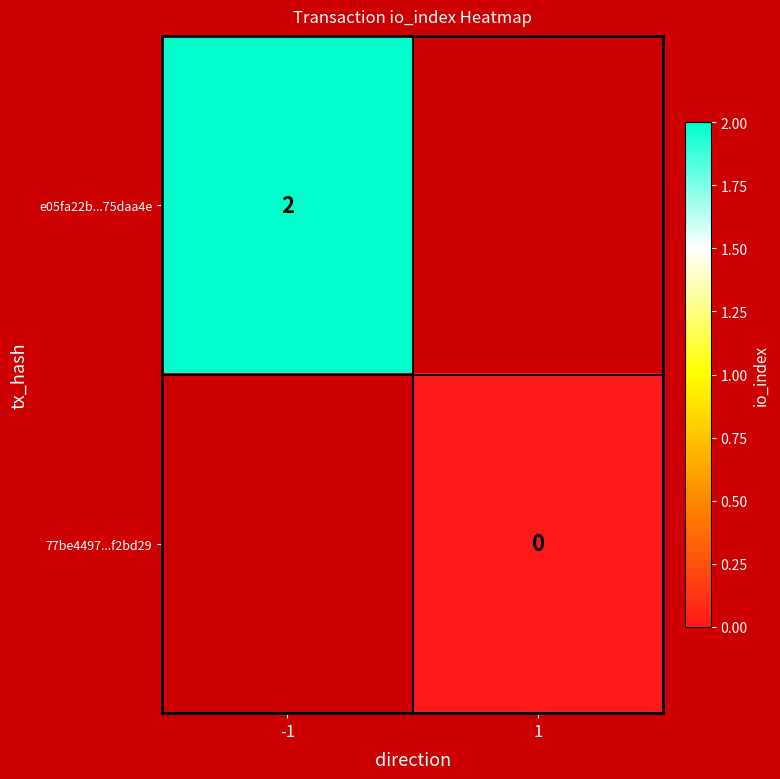

True or false: e05fa22b...75daa4e has a value of 2 at -1.

True